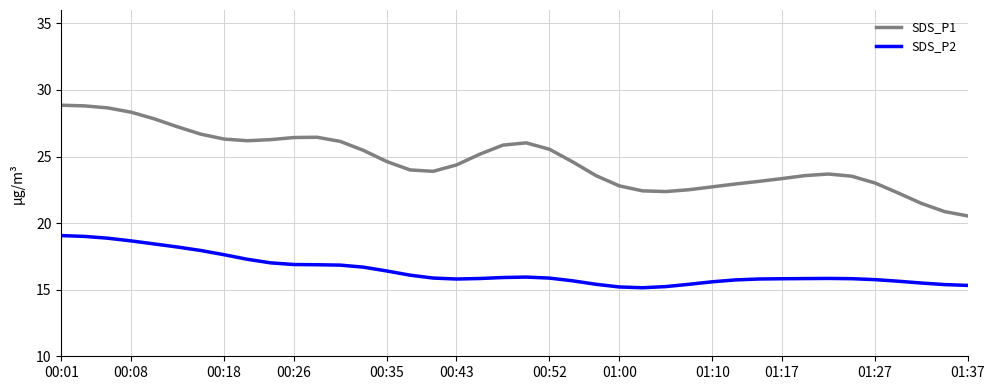

Is this an area chart (filled region under the line)?

No